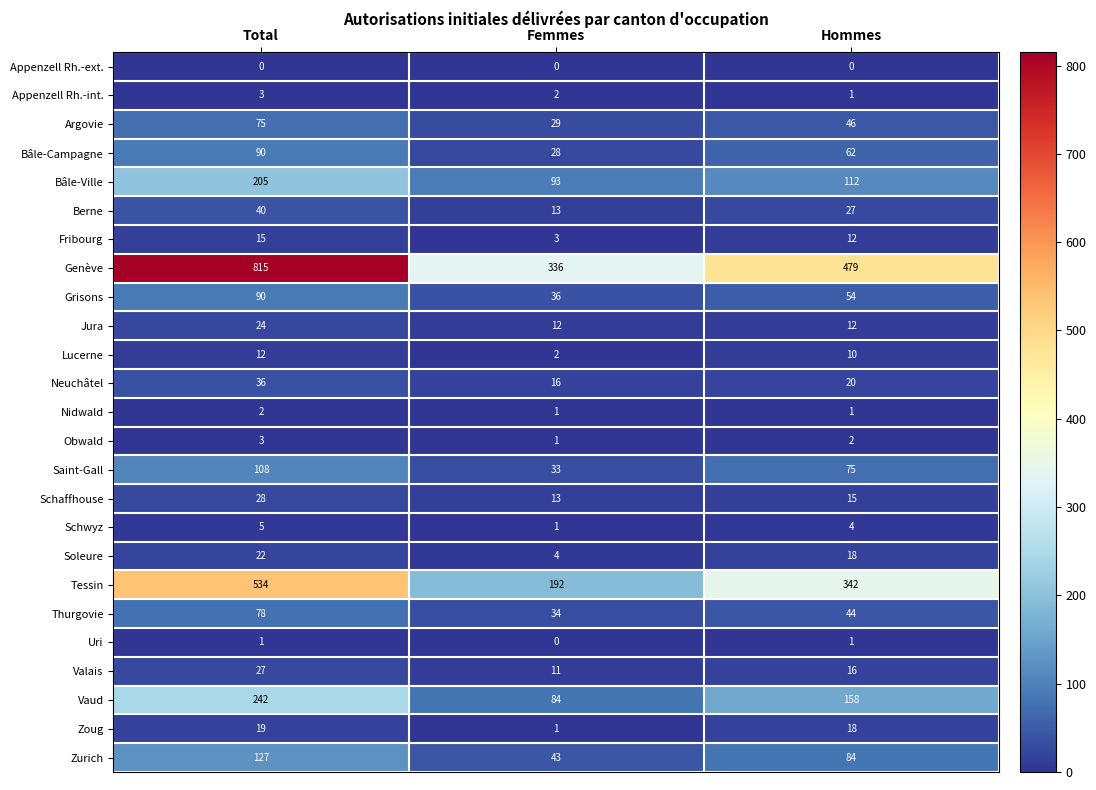

Where does the Zurich series first go above 84?

Total